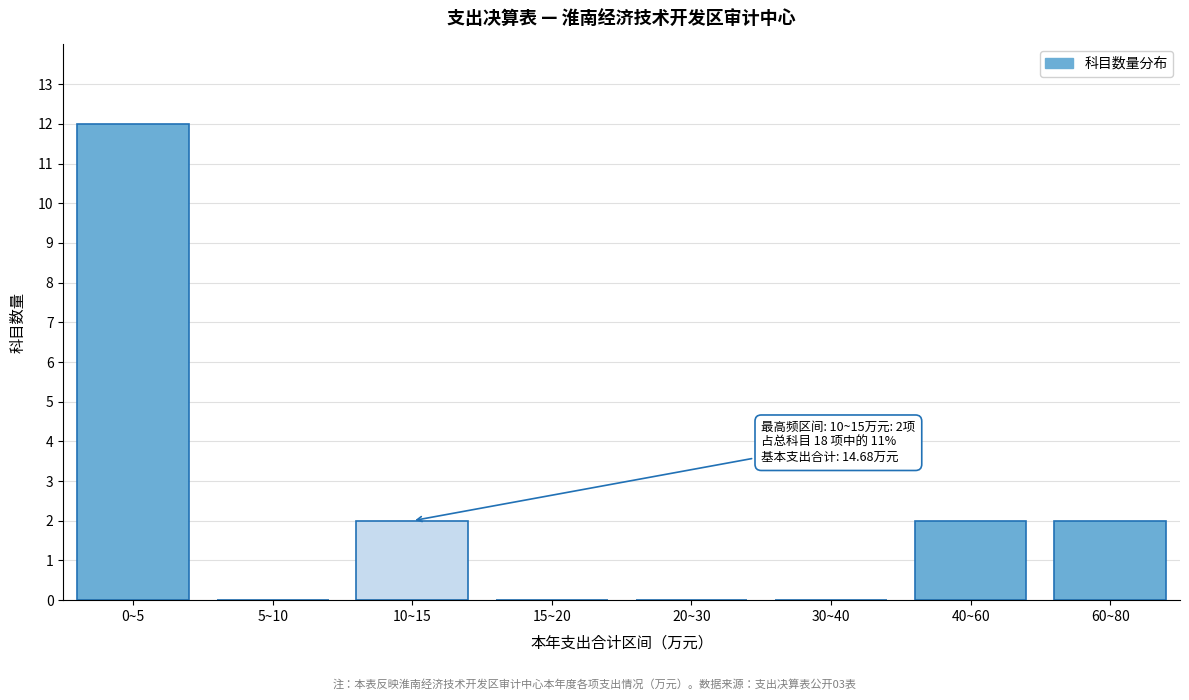

Reading right to left, transcribe all the data shown in this chart.

60~80=2	40~60=2	30~40=0	20~30=0	15~20=0	10~15=2	5~10=0	0~5=12